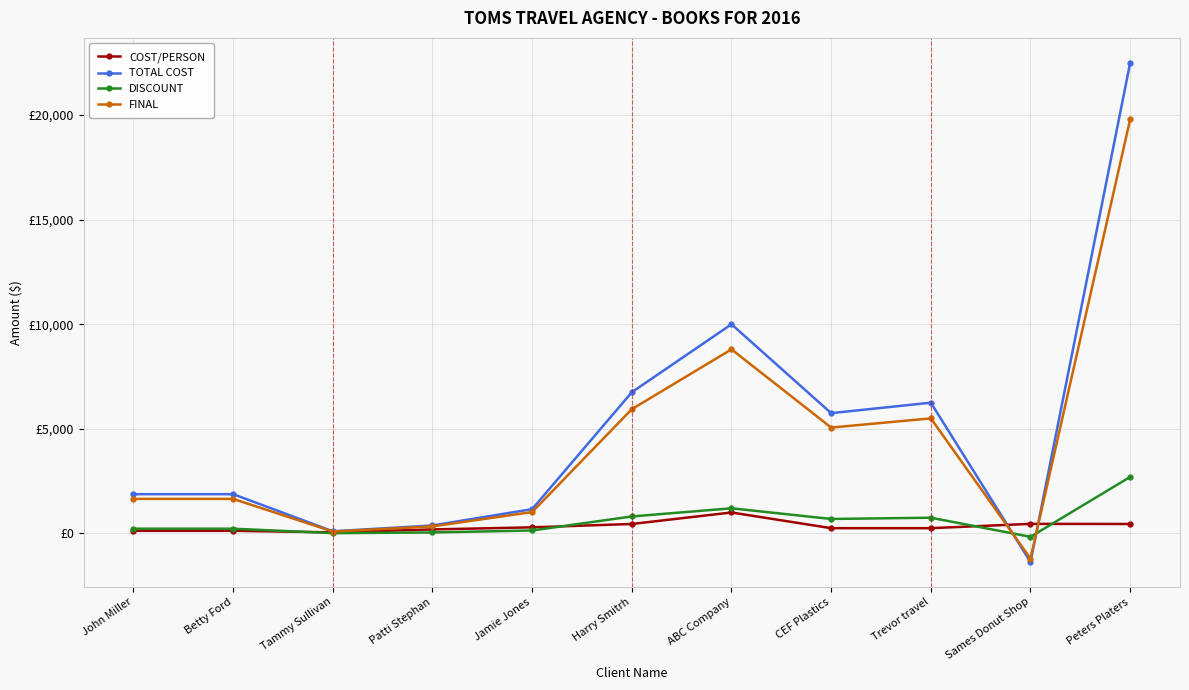

What is the average value of the TOTAL COST series?

5024.7